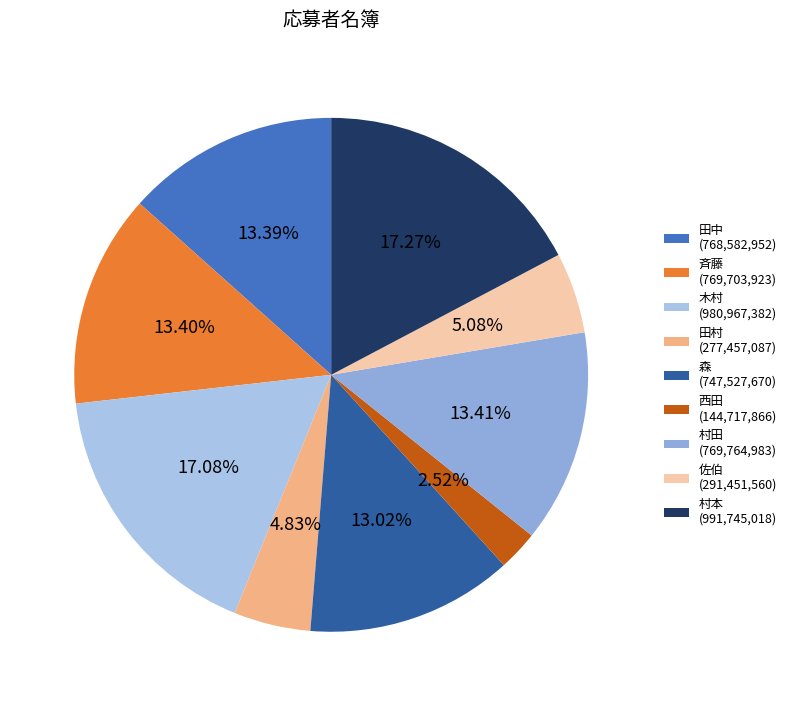

What portion of the pie excludes 田中?

86.6%